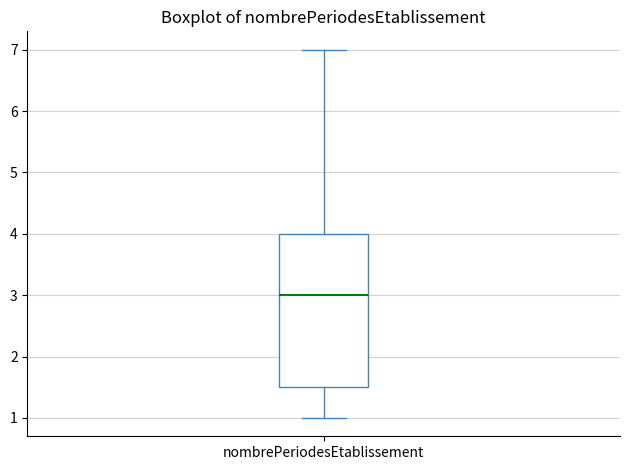

Where is the lower edge of the box for nombrePeriodesEtablissement on the y-axis? The values are not printed on the chart, so give them approximately, as read against the axis.

1.5